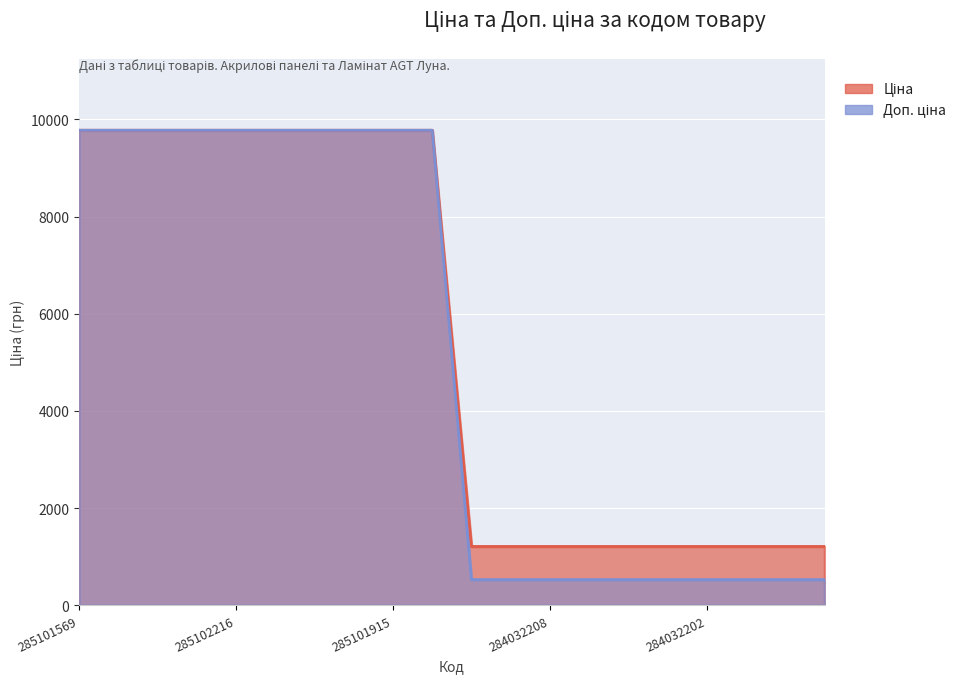

At which category does the chart reach its minimum across all series?

284032204